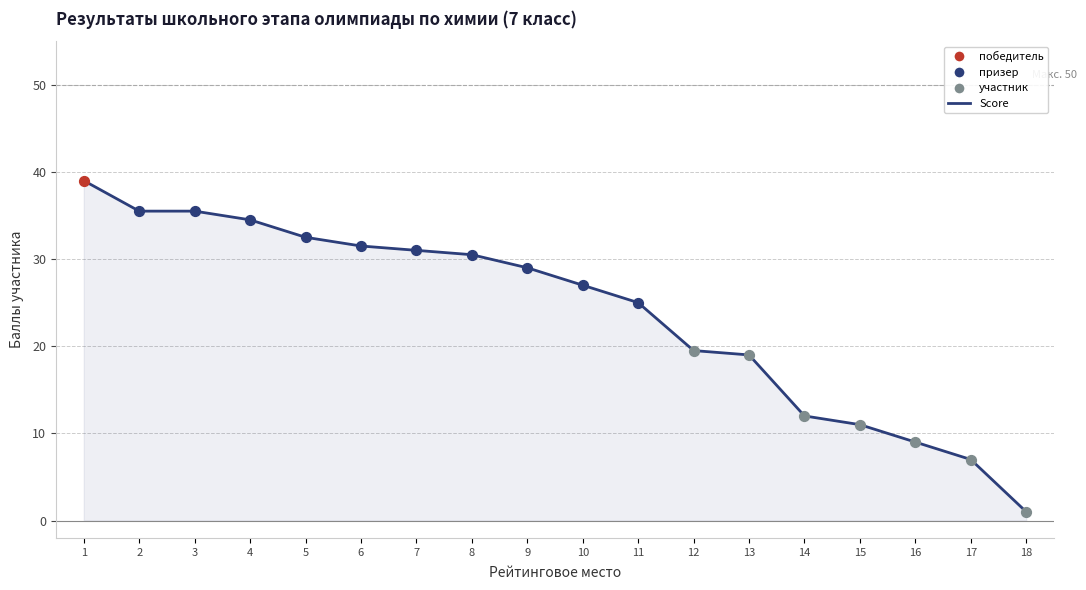

Between 8 and 17, which is larger?

8